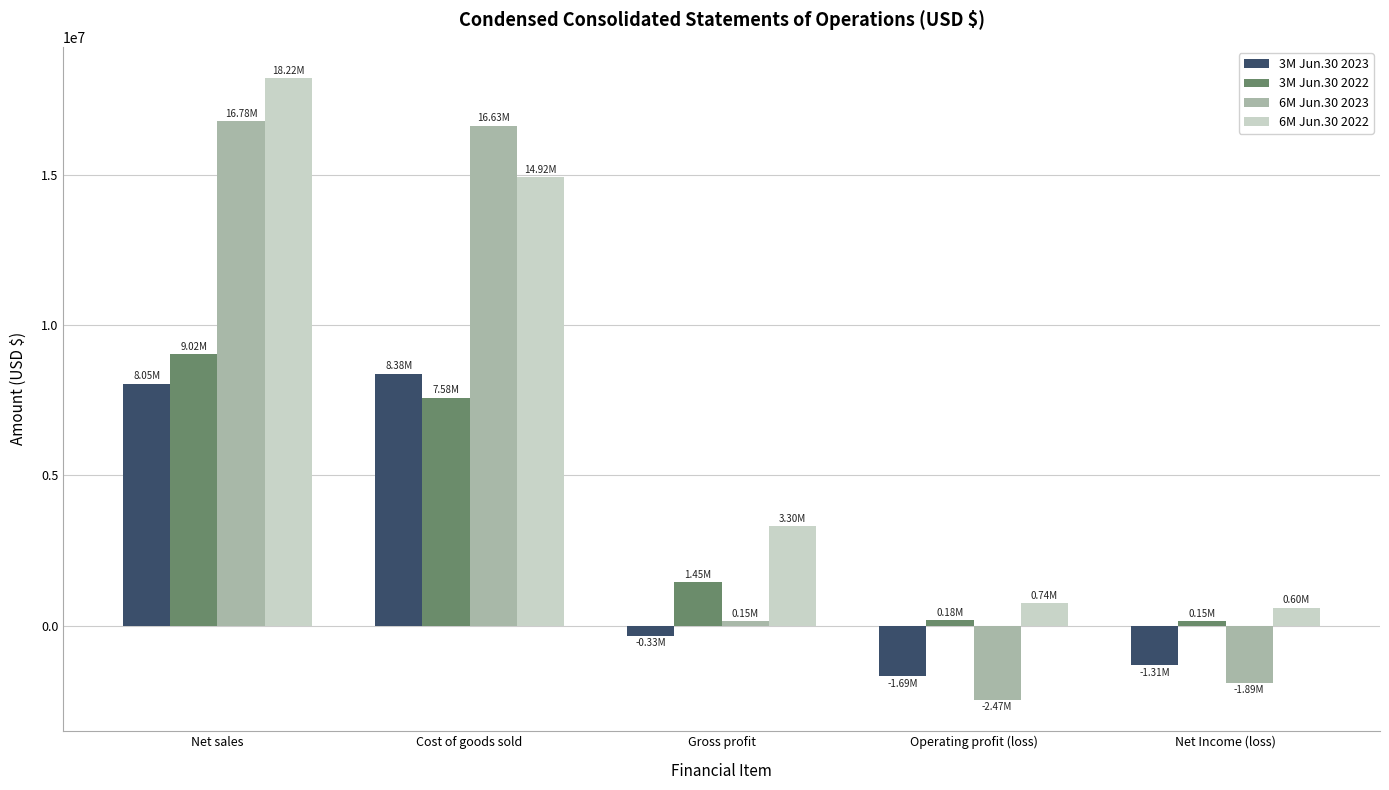

What is the average value of the 3M Jun.30 2022 series?

3676631